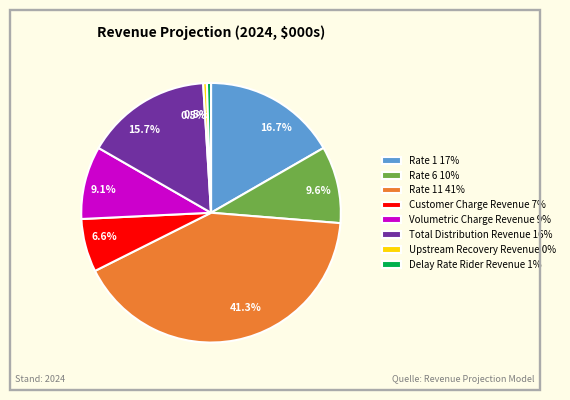

Approximately how many times larger is the value at Volumetric Charge Revenue 9% compared to Rate 6 10%?

0.9